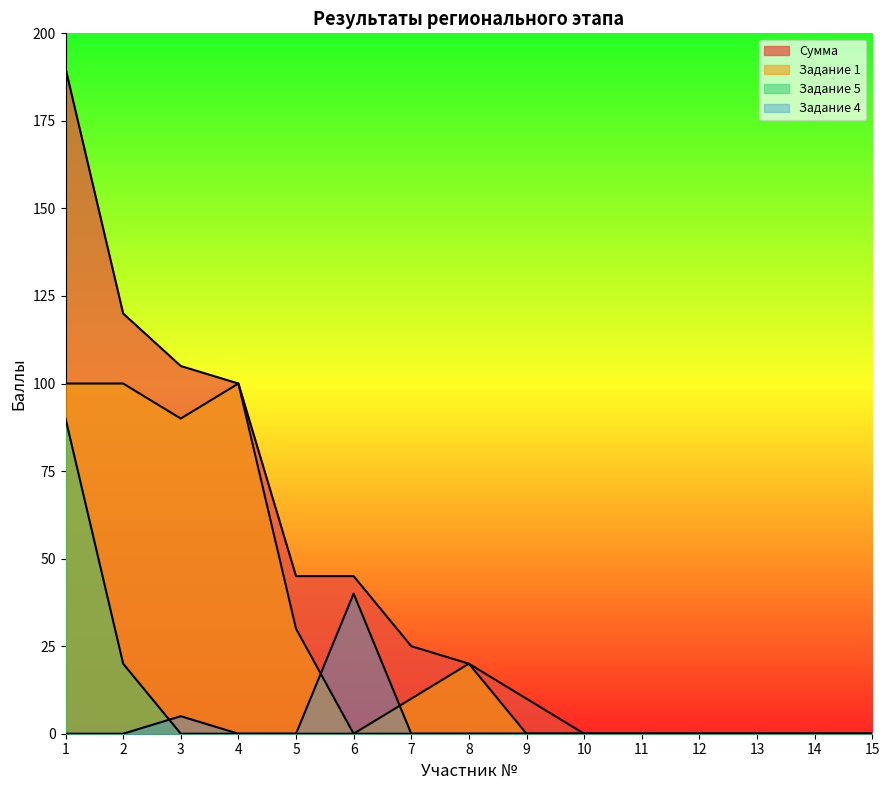

True or false: Сумма has a value of 21 at 6.

False